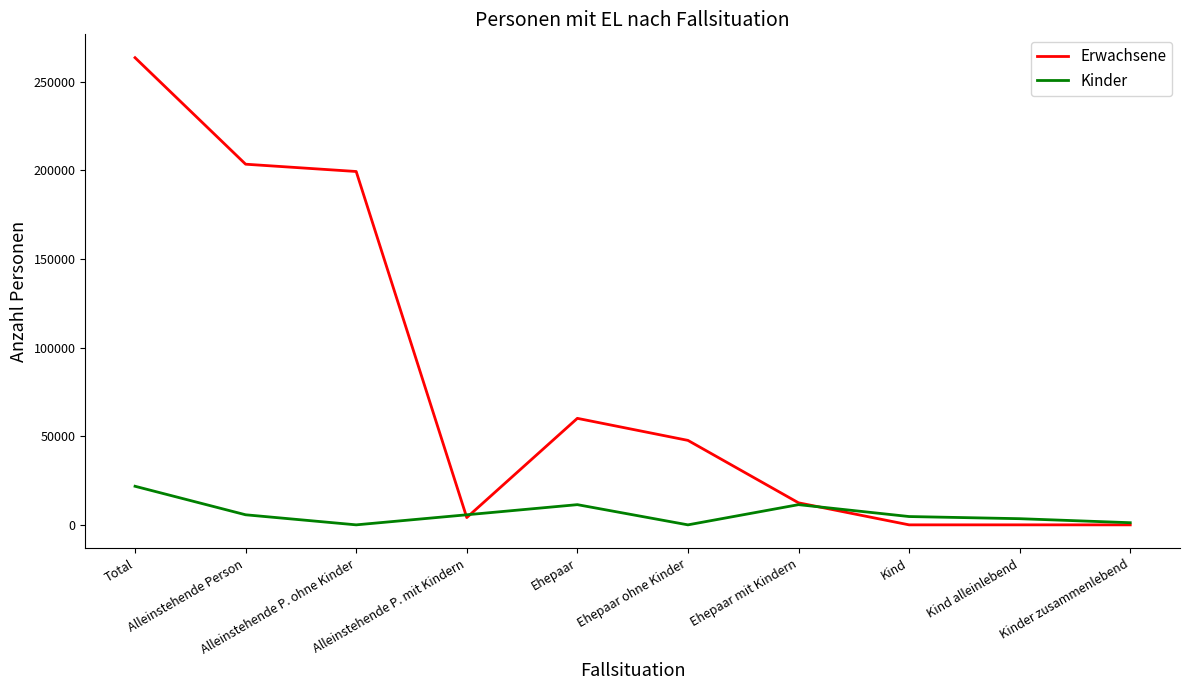

Does the chart display data point markers on the line(s)?

No